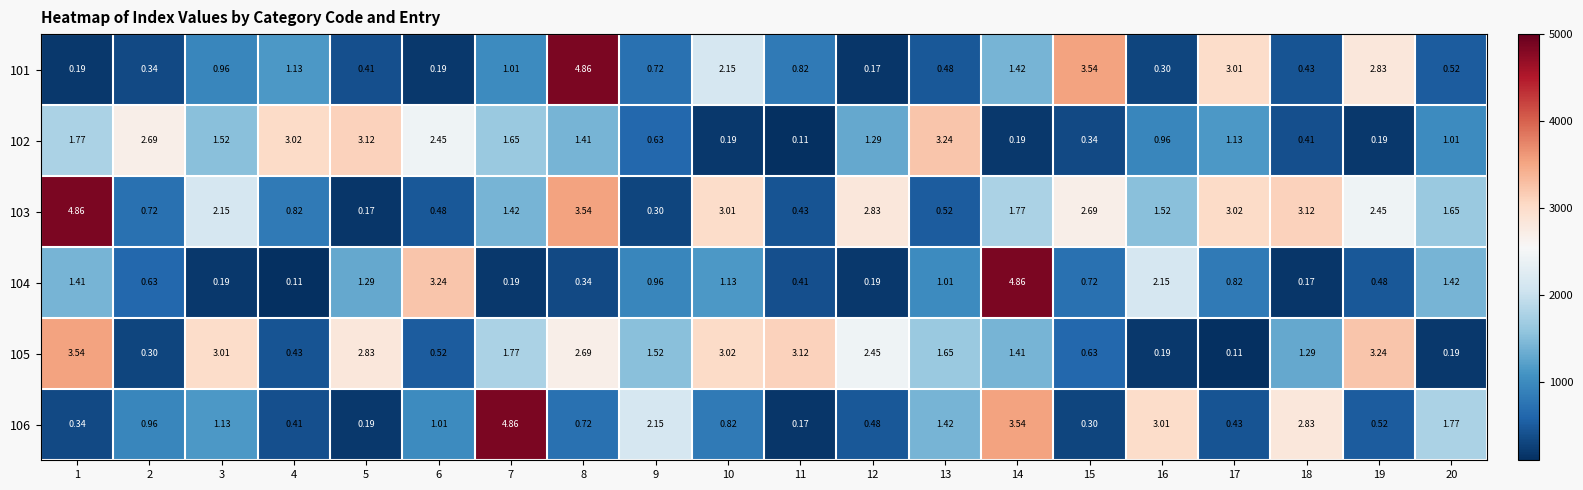

Rank the series at 17 from lowest to highest value.

105, 106, 104, 102, 101, 103